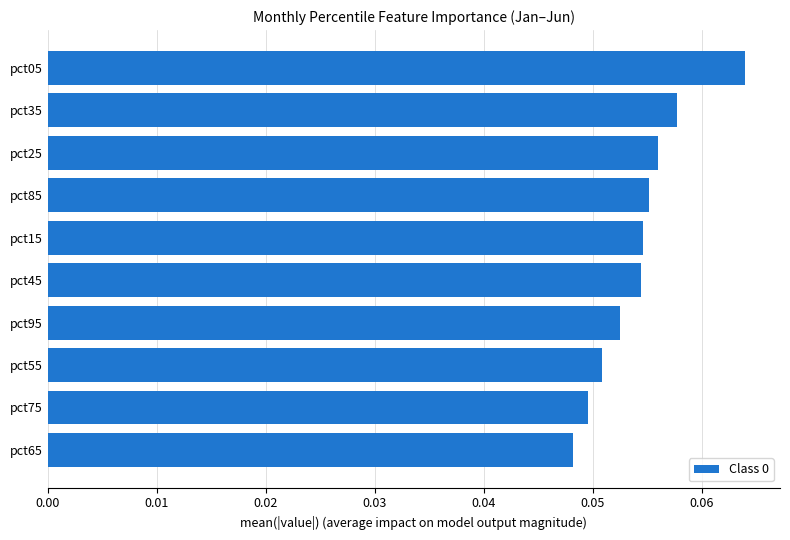

Between pct05 and pct75, which is larger?

pct05